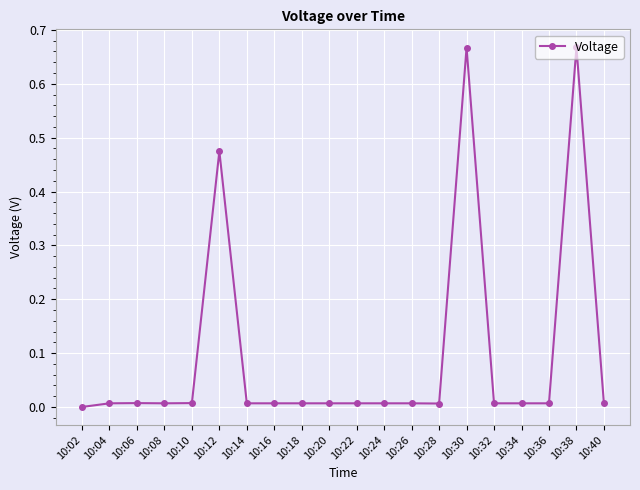

How many values are above zero?

19